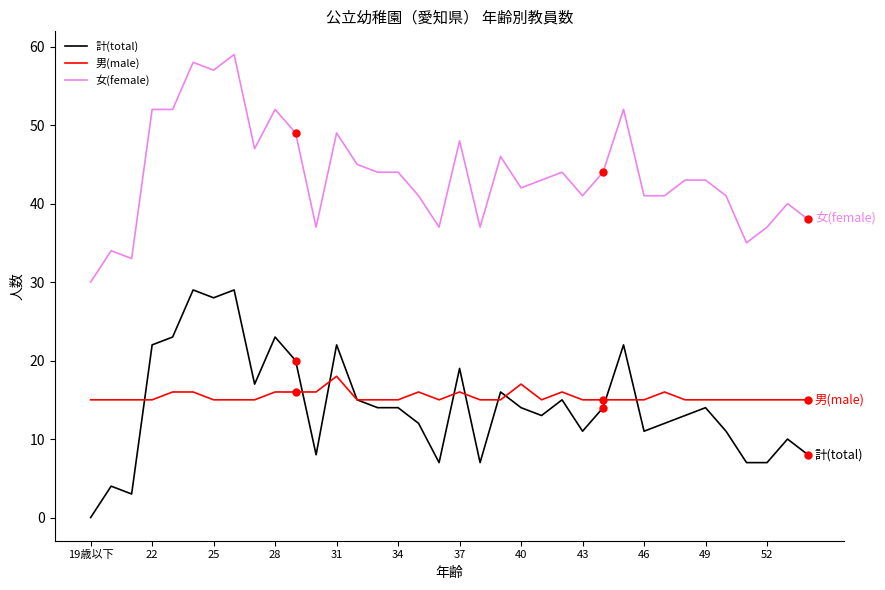

What is the greatest value displayed?

59